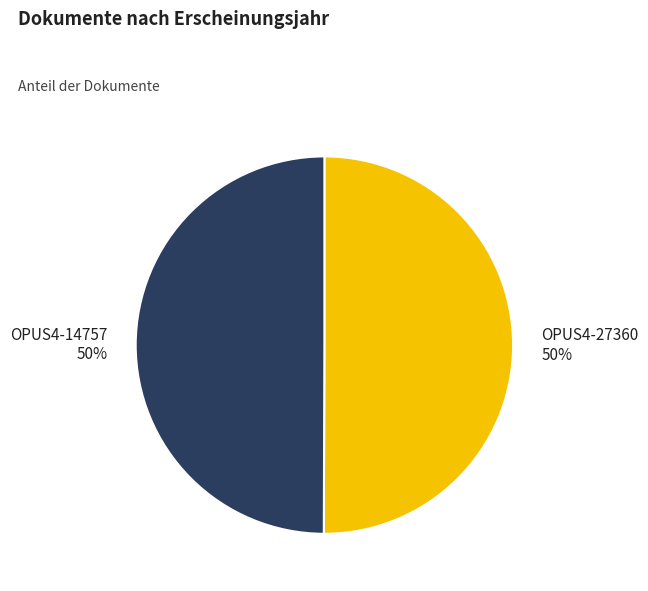

The OPUS4-27360 slice represents 58% of the pie. True or false?

False